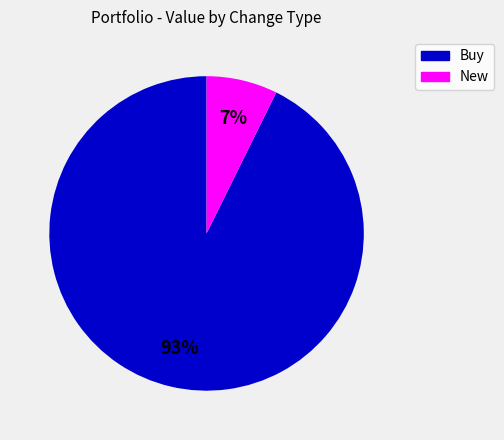

To the nearest percent, what is the average slice percentage?

50%